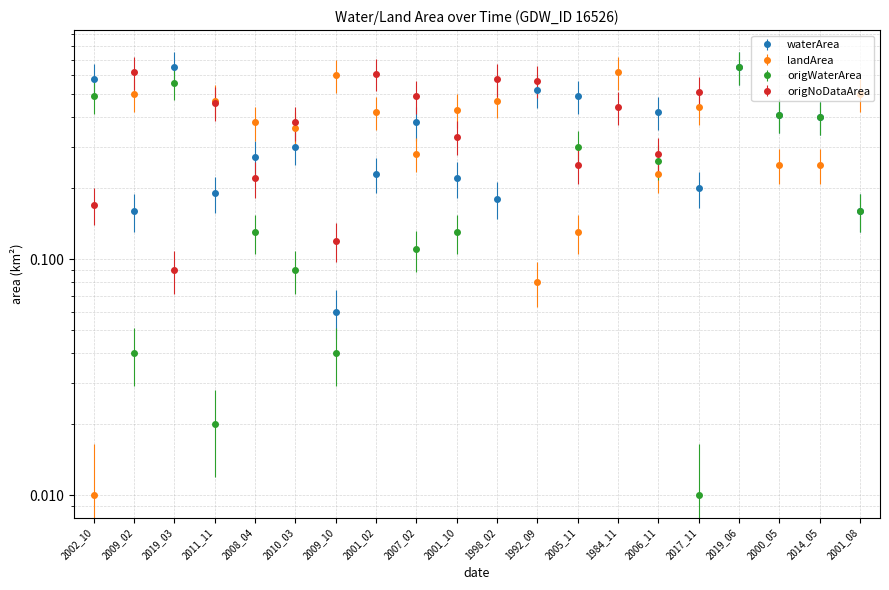

Between which two adjacent categories do landArea and origNoDataArea first intersect?

2019_03 and 2011_11